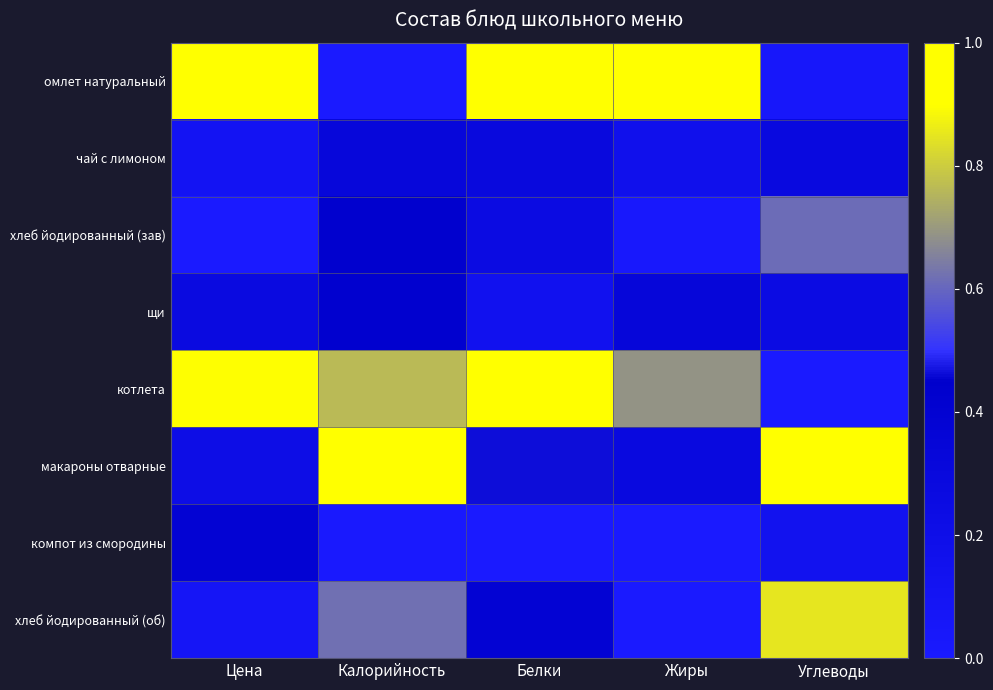

Which label corresponds to the smallest value in the chart?

Калорийность